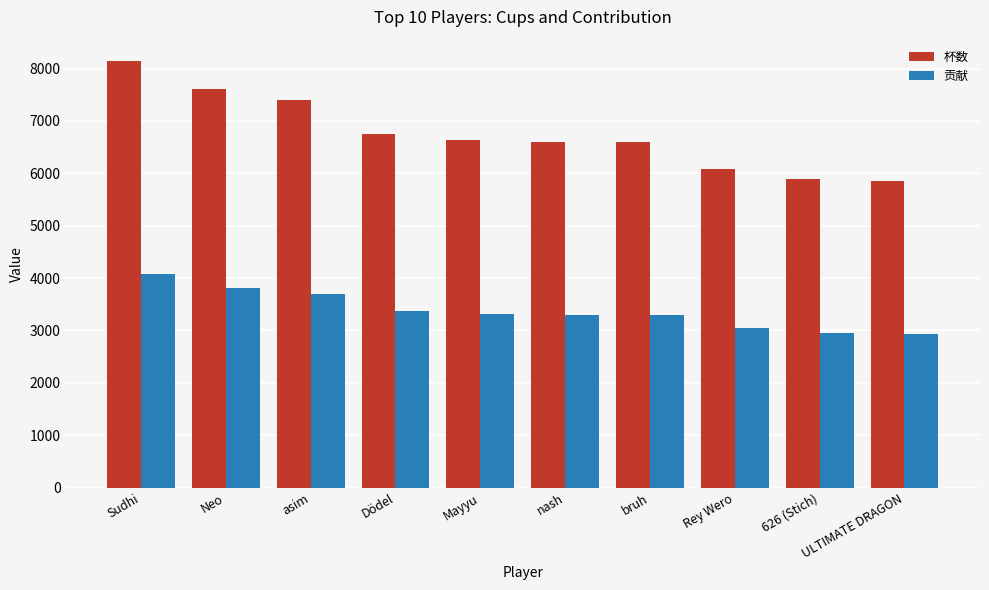

Count the number of data series in this chart.

2